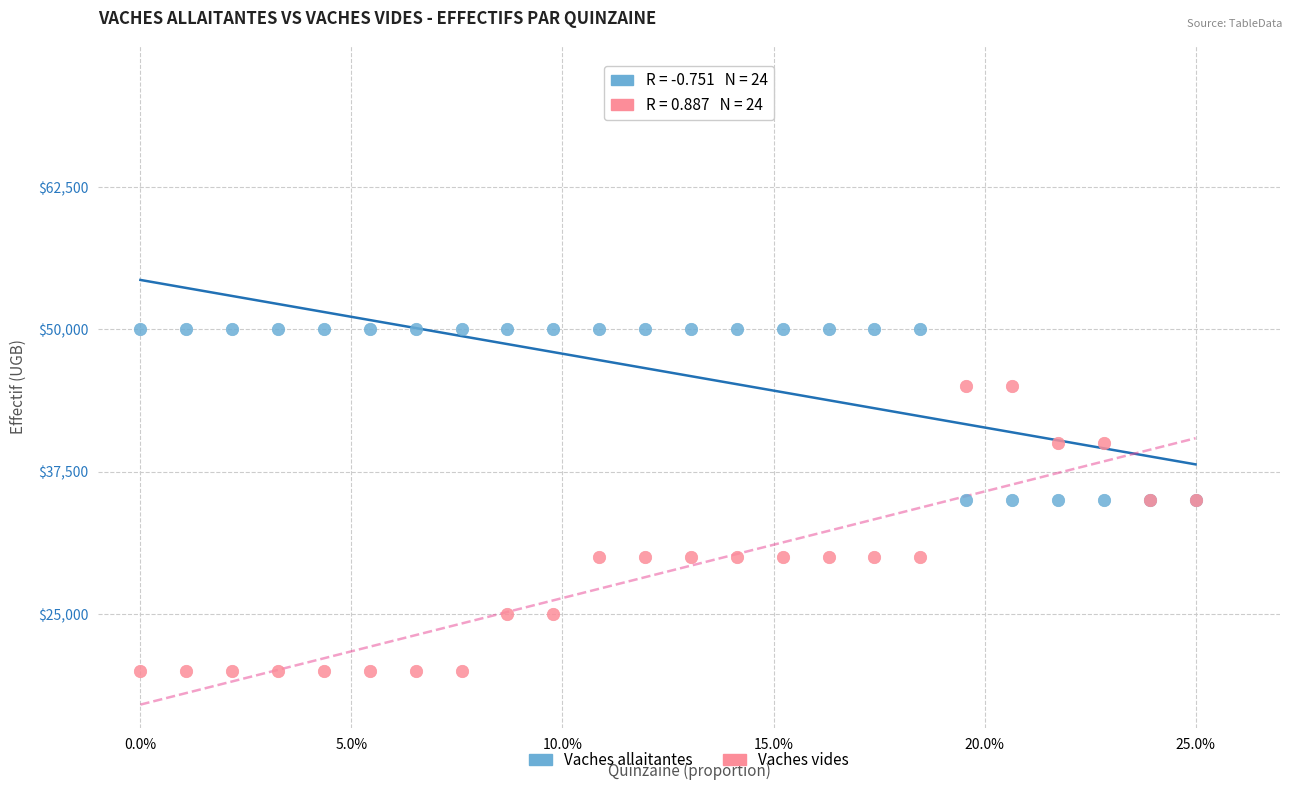

Which series has the largest Y range (max minus min)?

Vaches vides